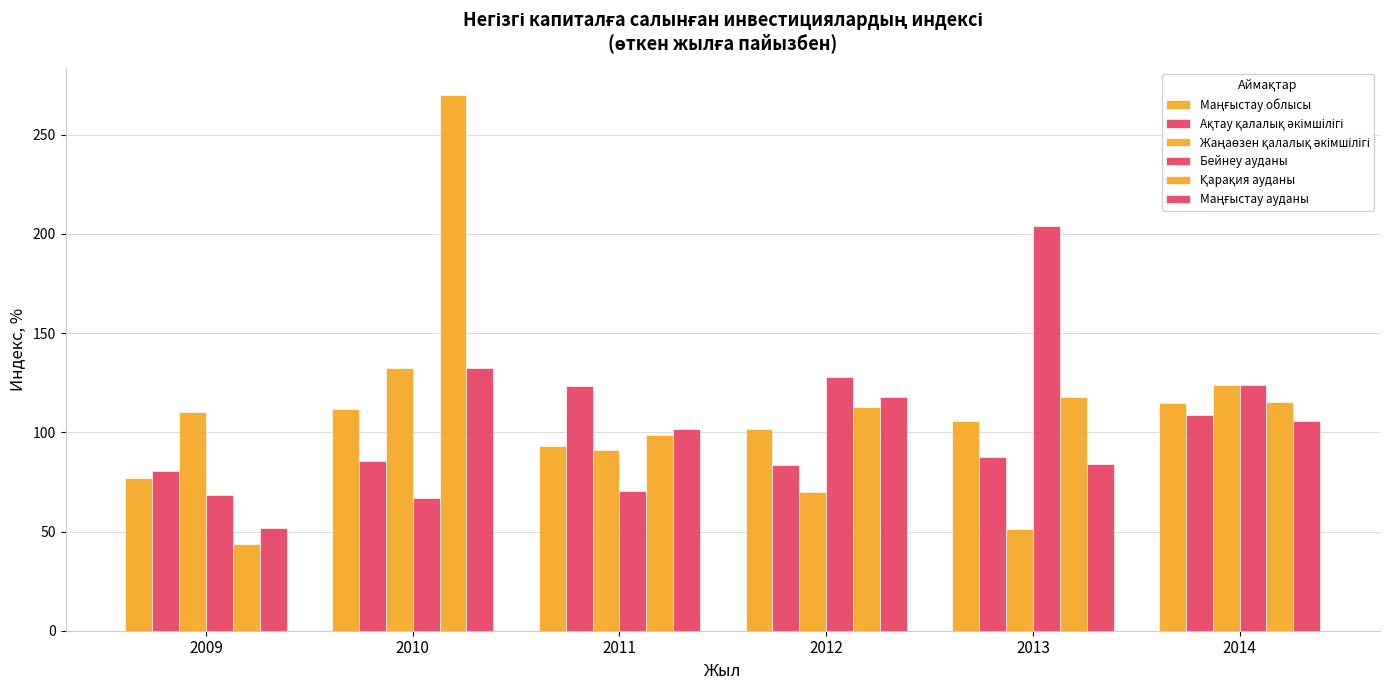

Is it true that Қарақия ауданы equals 43.7 at 2009?

True